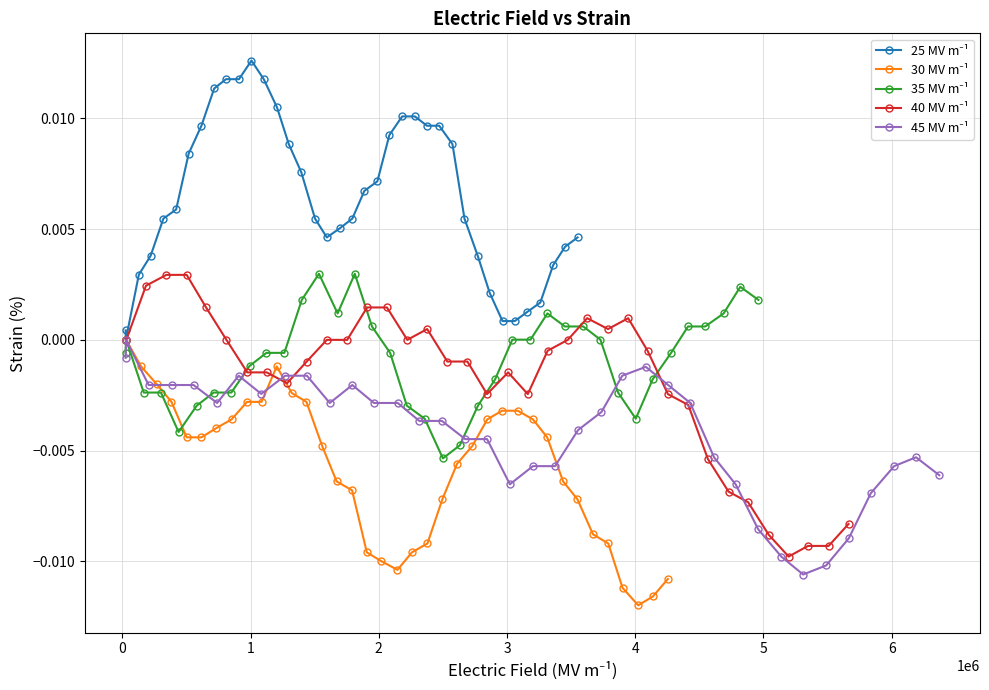

How many interior local valleys does the 35 MV m⁻¹ series have?

4